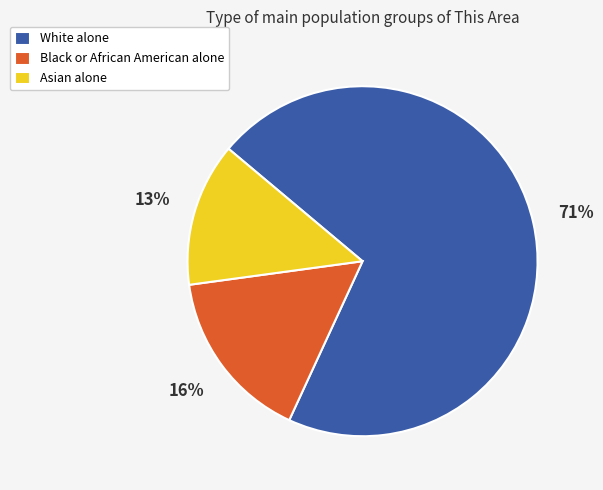

How many segments does this pie chart have?

3